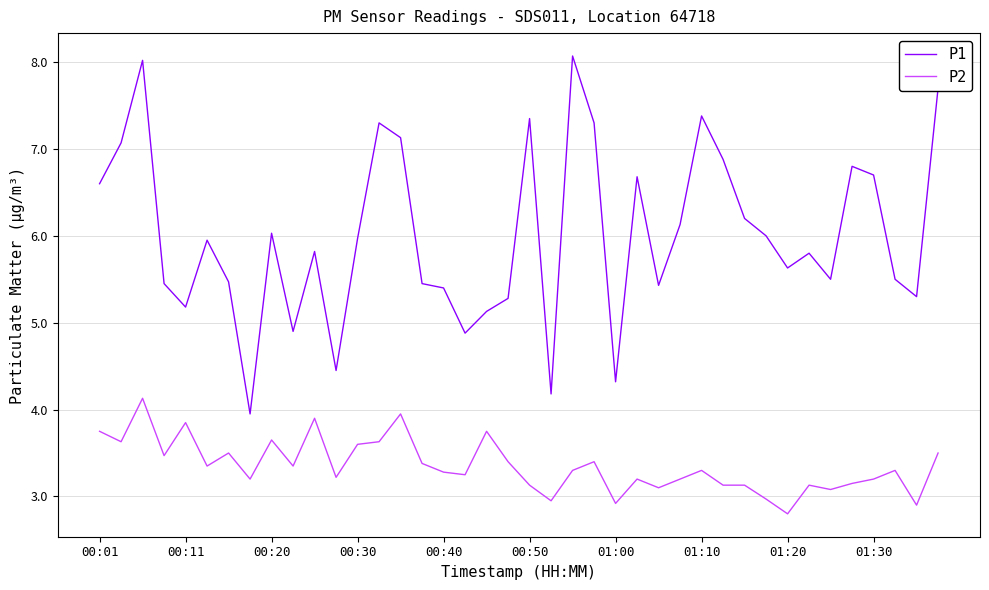

What are all the series names shown in the legend?

P1, P2